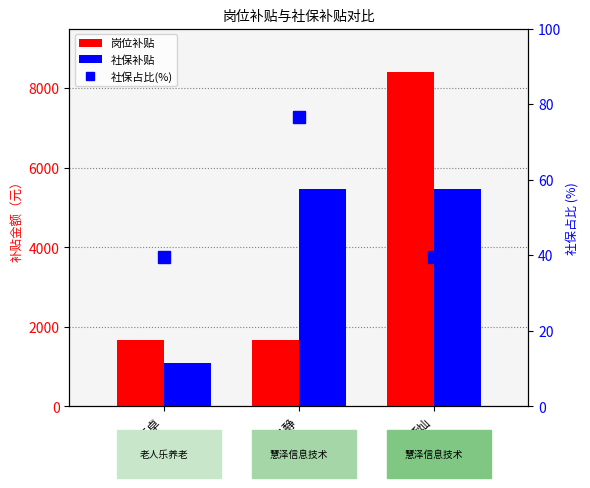

What is the label of the 3rd bar from the left?

董灿